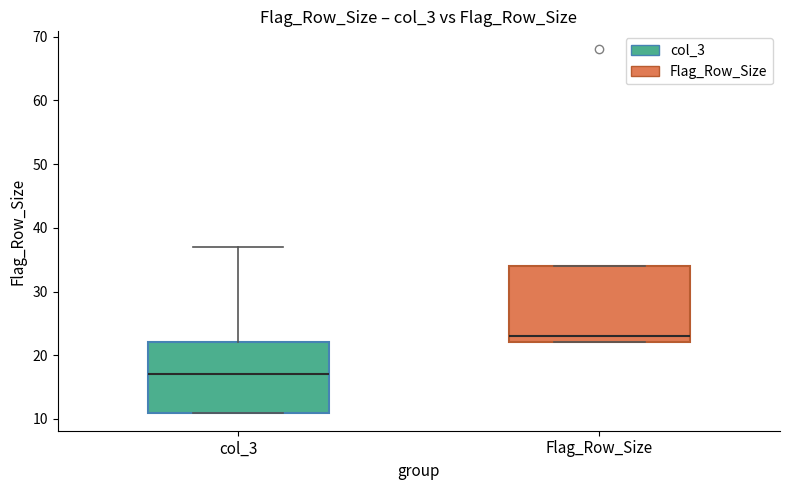

Which box's median line is the lowest?

col_3